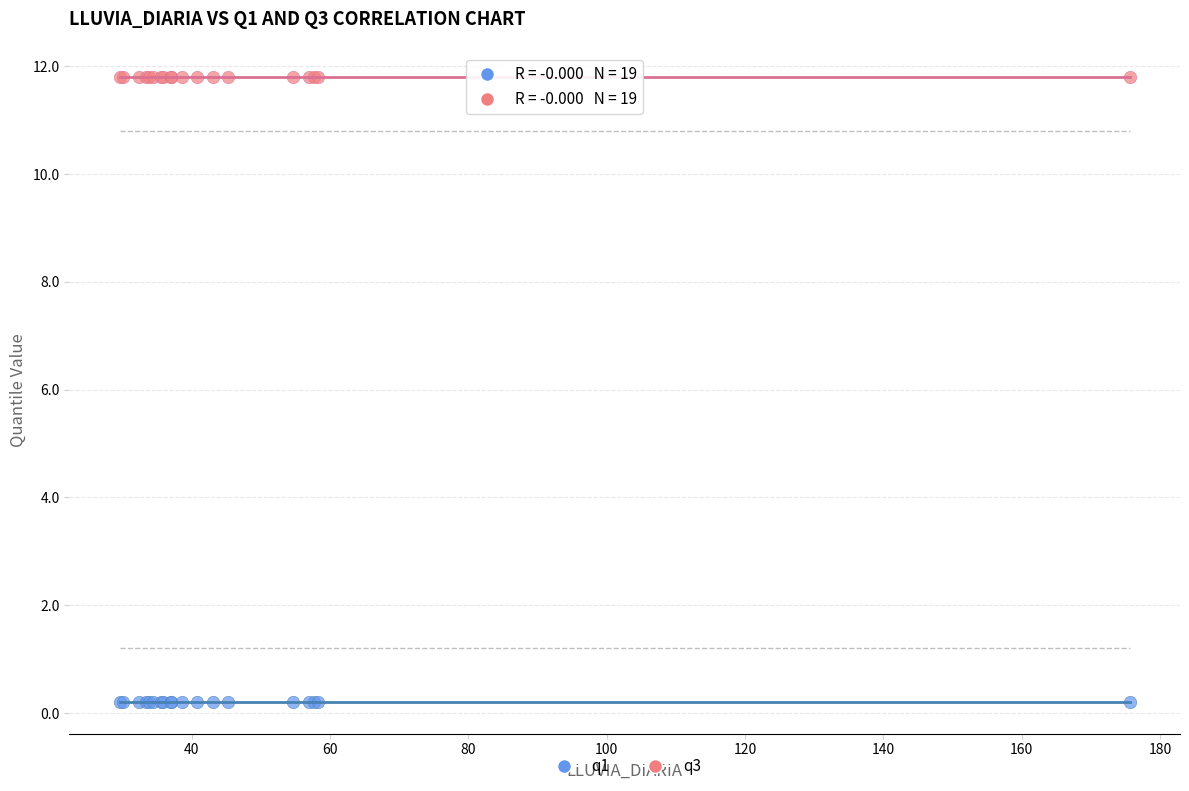

Which series contains the highest Y value?

q3